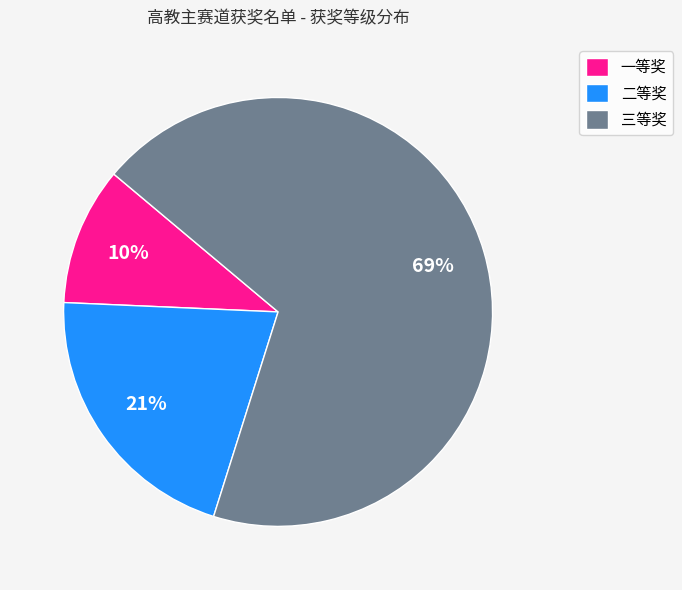

Combined, do 三等奖 and 二等奖 account for over 50%?

Yes